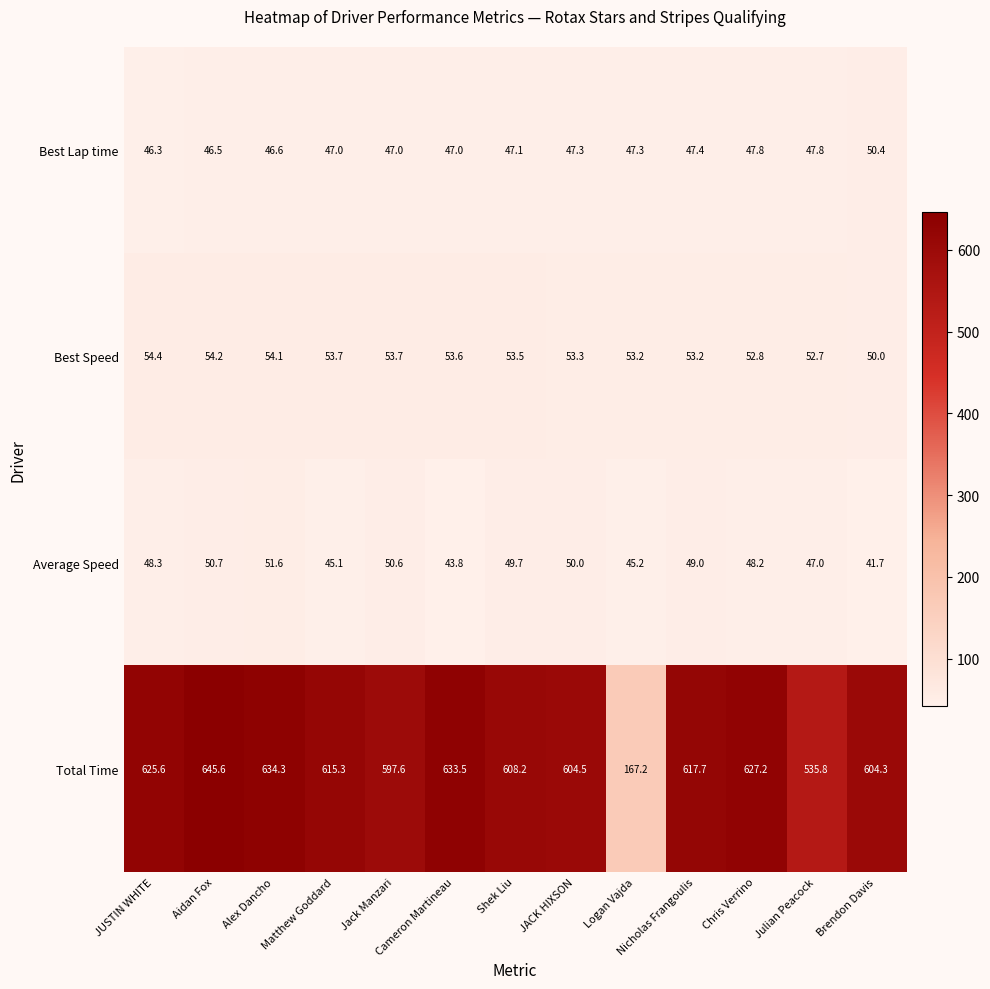

What is the maximum value shown in the chart?

645.6